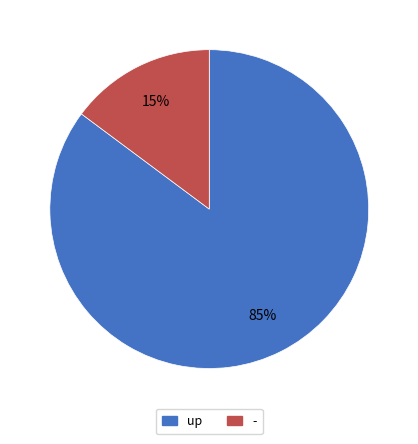

To the nearest percent, what percentage of the pie is -?

15%